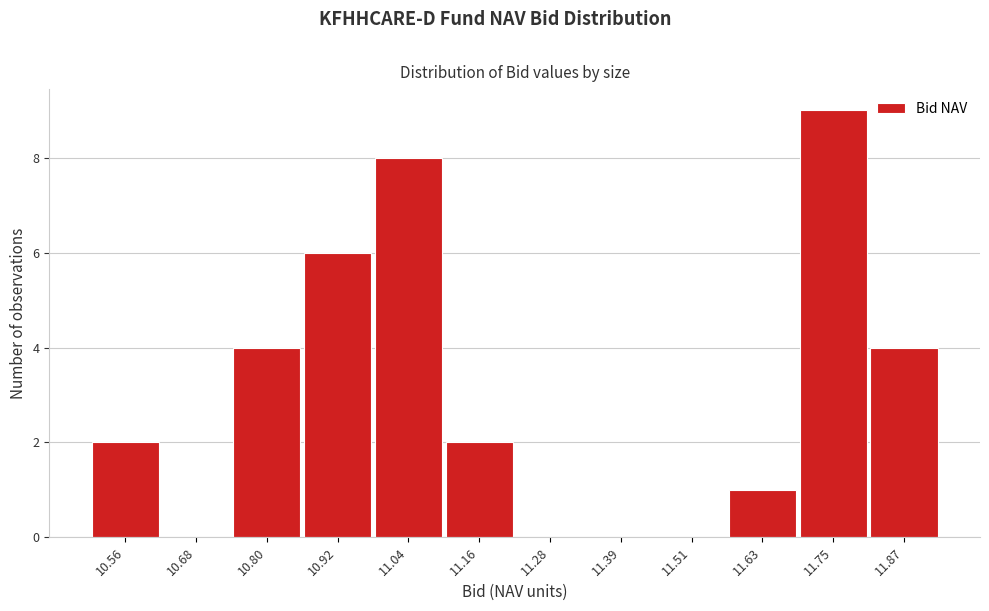

Reading left to right, what are all the values shown in this chart?

10.56=2	10.68=0	10.80=4	10.92=6	11.04=8	11.16=2	11.28=0	11.39=0	11.51=0	11.63=1	11.75=9	11.87=4